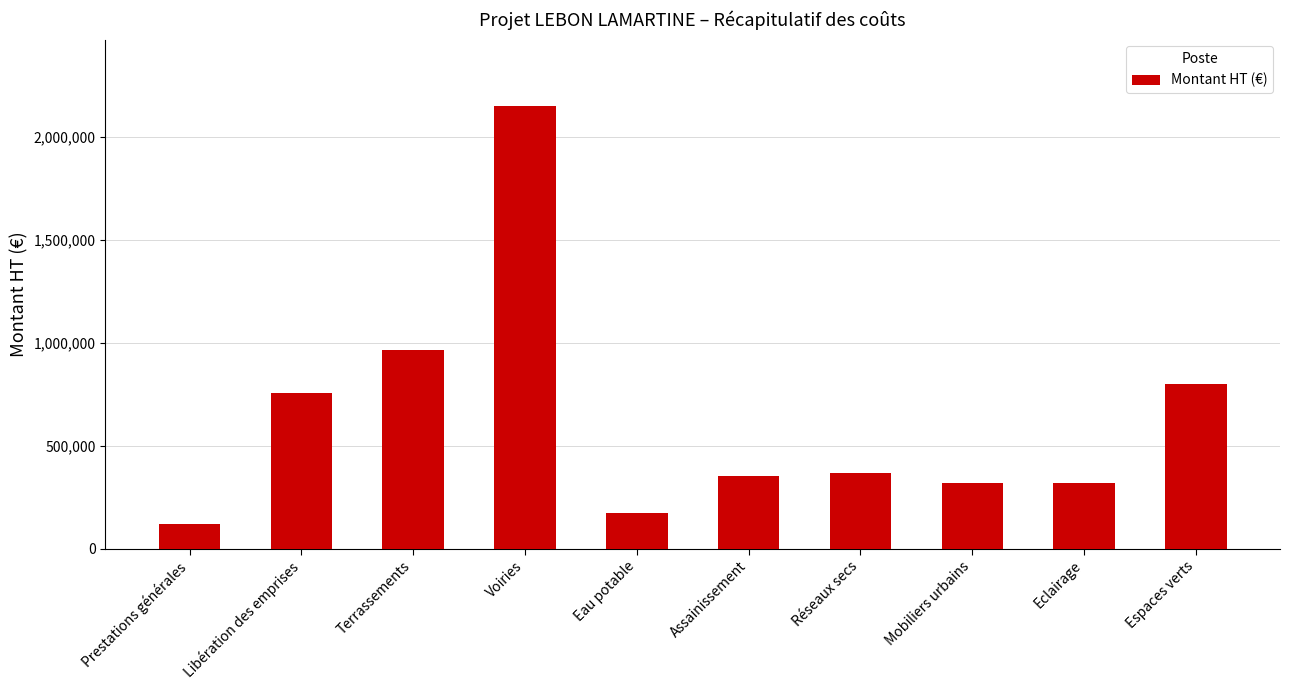

What is the maximum value shown in the chart?

2151450.0